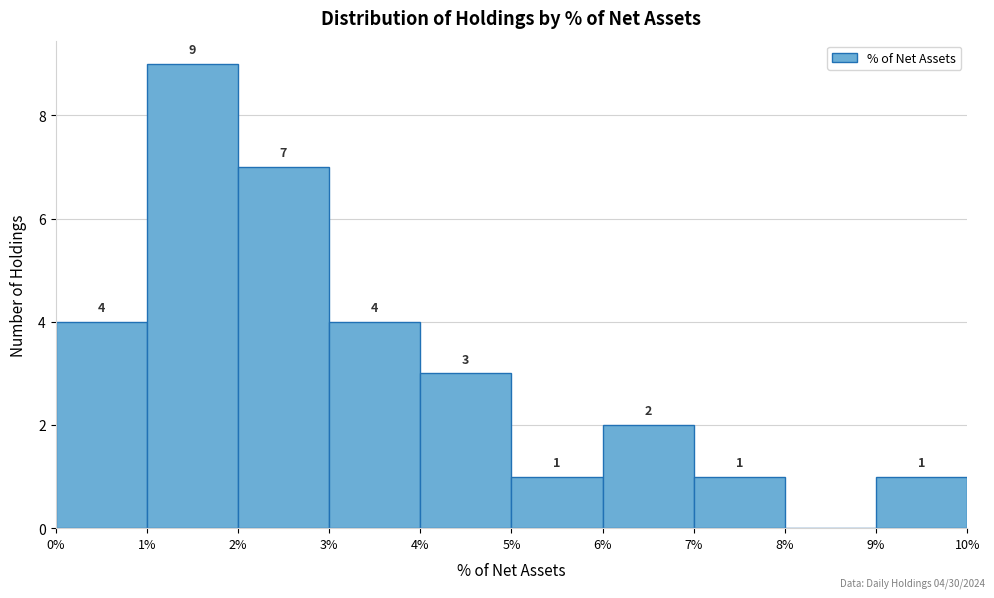

Which range on the x-axis has the tallest bar?

1% to 2%